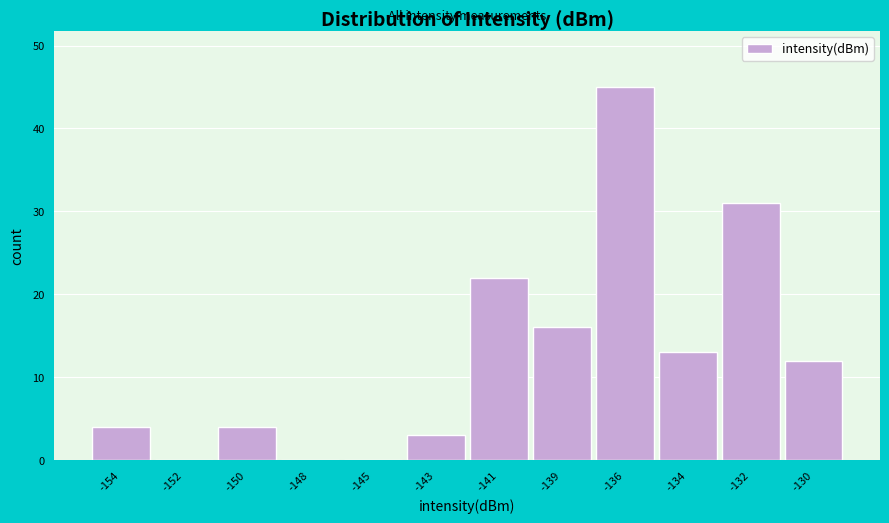

Reading left to right, list all the values displayed in this chart.

-154=4	-152=0	-150=4	-148=0	-145=0	-143=3	-141=22	-139=16	-136=45	-134=13	-132=31	-130=12